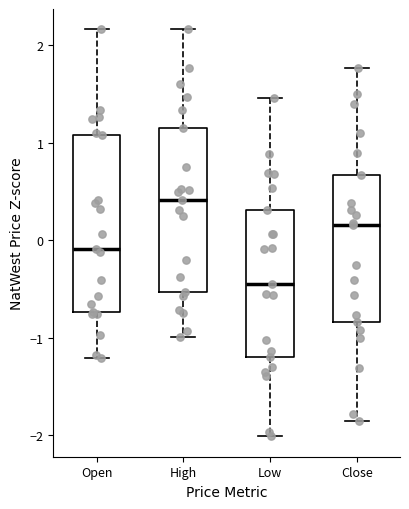

Where is the lower edge of the box for High on the y-axis? The values are not printed on the chart, so give them approximately, as read against the axis.

-0.5